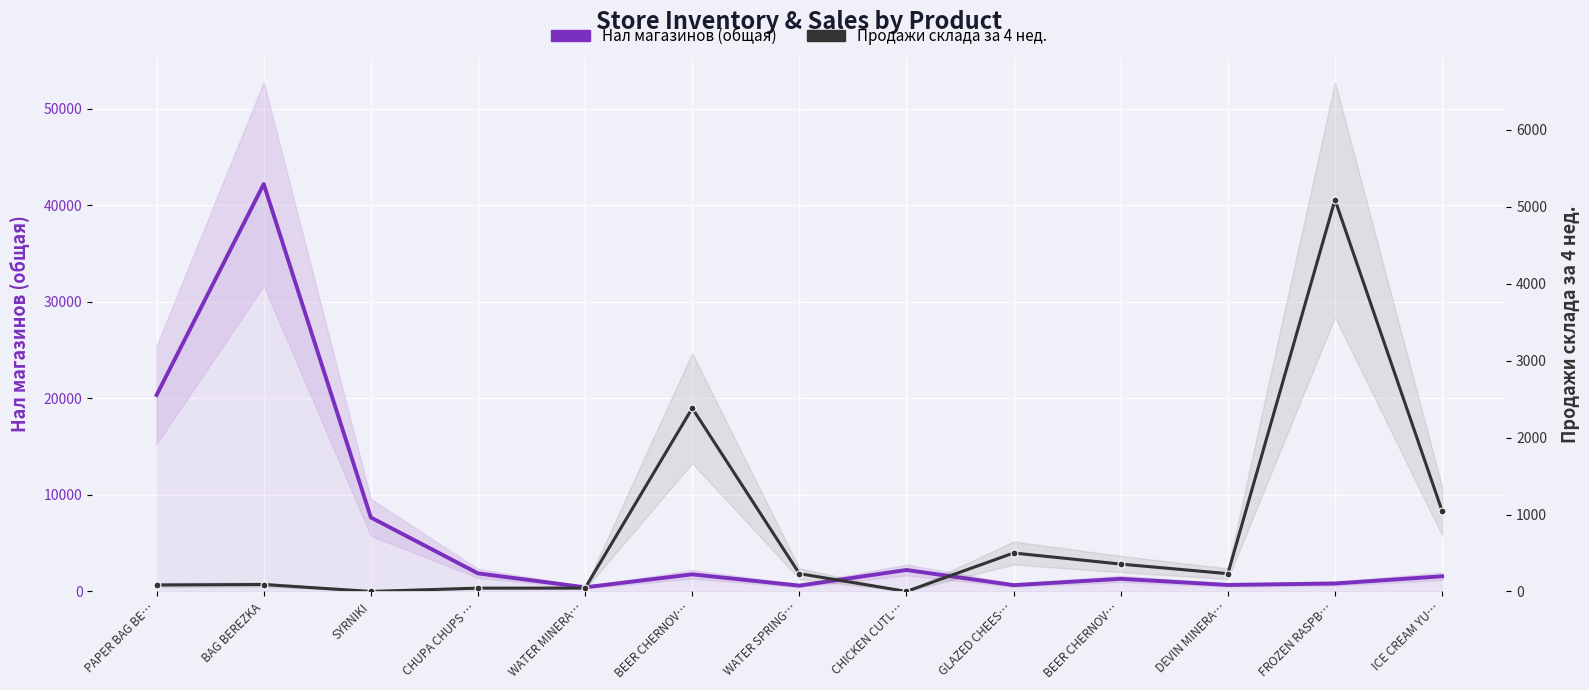

What is the sum of all Продажи склада за 4 нед. values?

10097.4